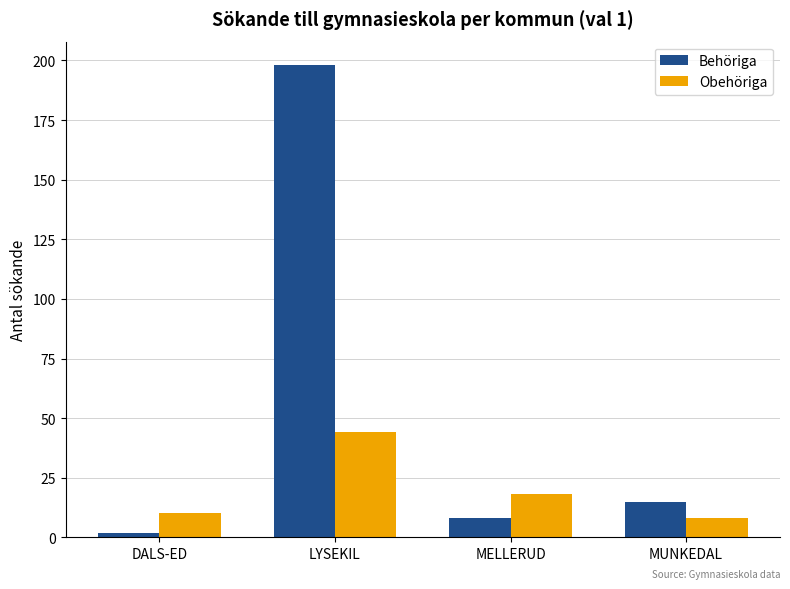

At MUNKEDAL, list the series in order from smallest to largest.

Obehöriga, Behöriga